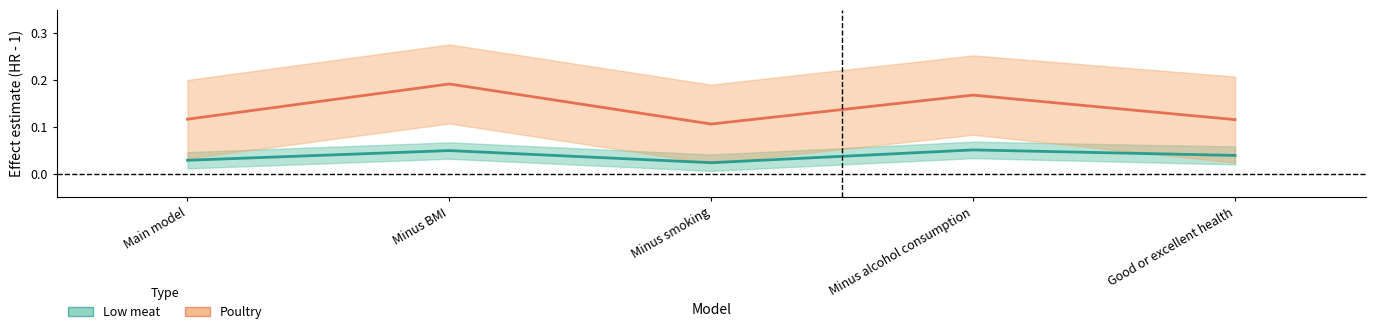

What is the label of the 4th point from the right?

Minus BMI